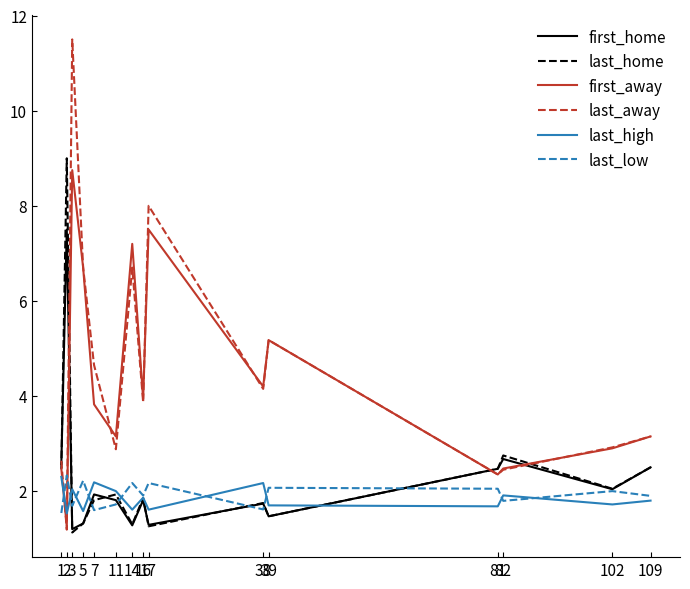

What is the approximate value of last_away at 81?

2.4